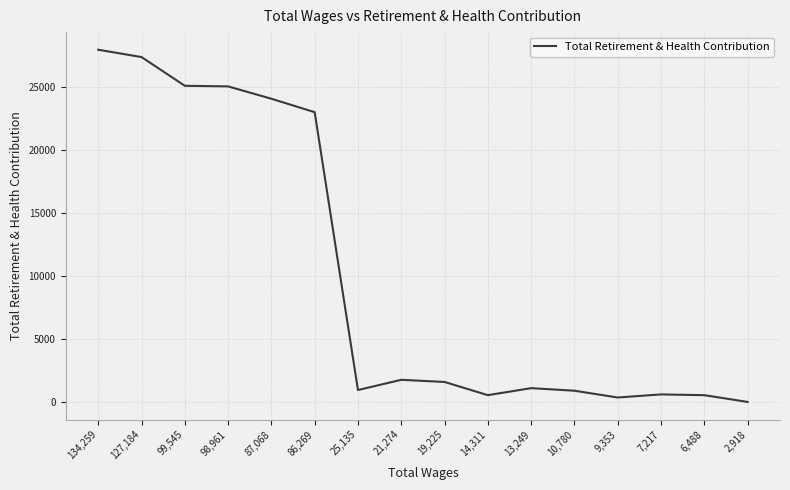

What is the change in value from 87,068 to 10,780?

-23184.9